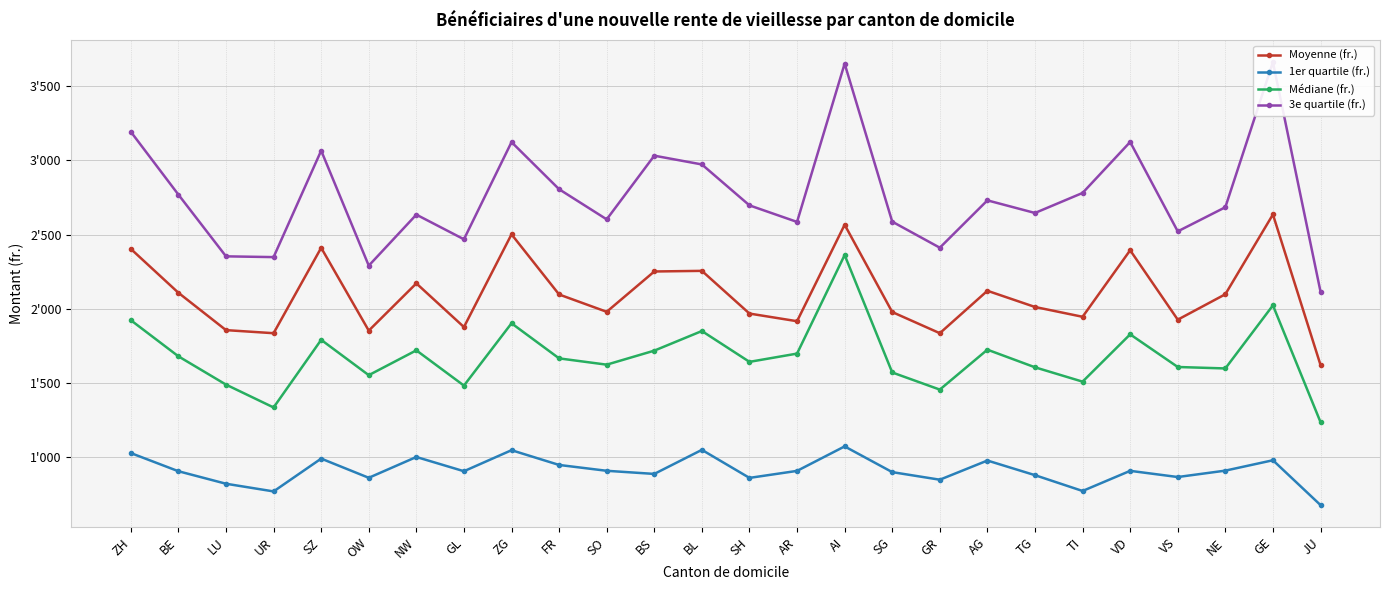

True or false: Médiane (fr.) and Moyenne (fr.) intersect in this chart.

False